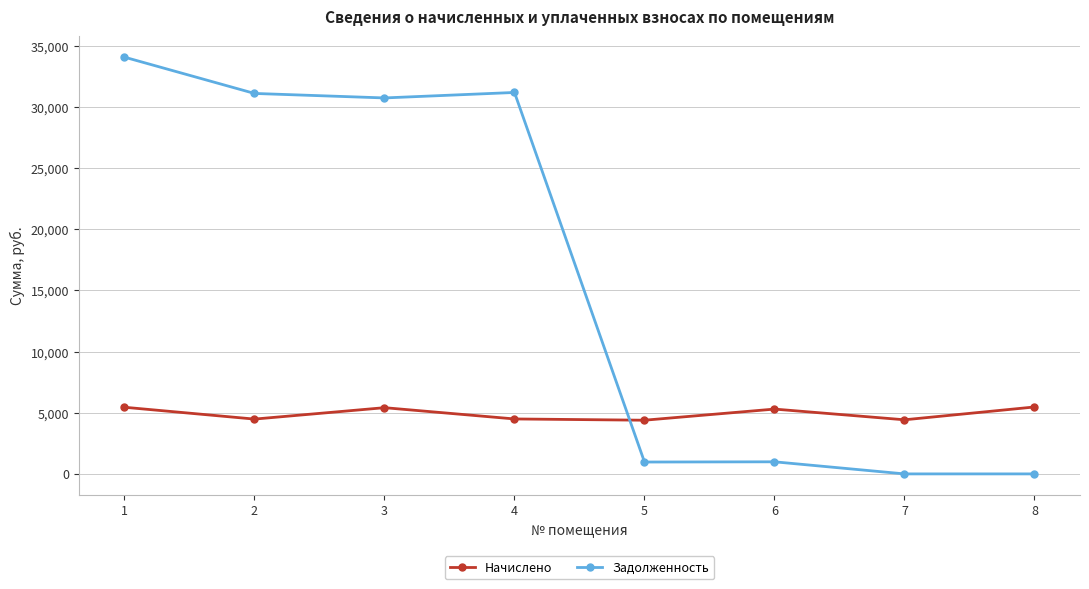

In Начислено, how many points are higher than both neighbors (excluding endpoints)?

2